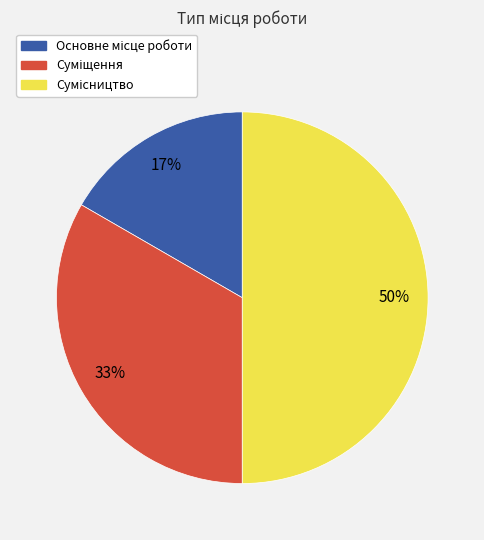

To the nearest percent, what is the difference between the largest and smallest slice percentages?

33%